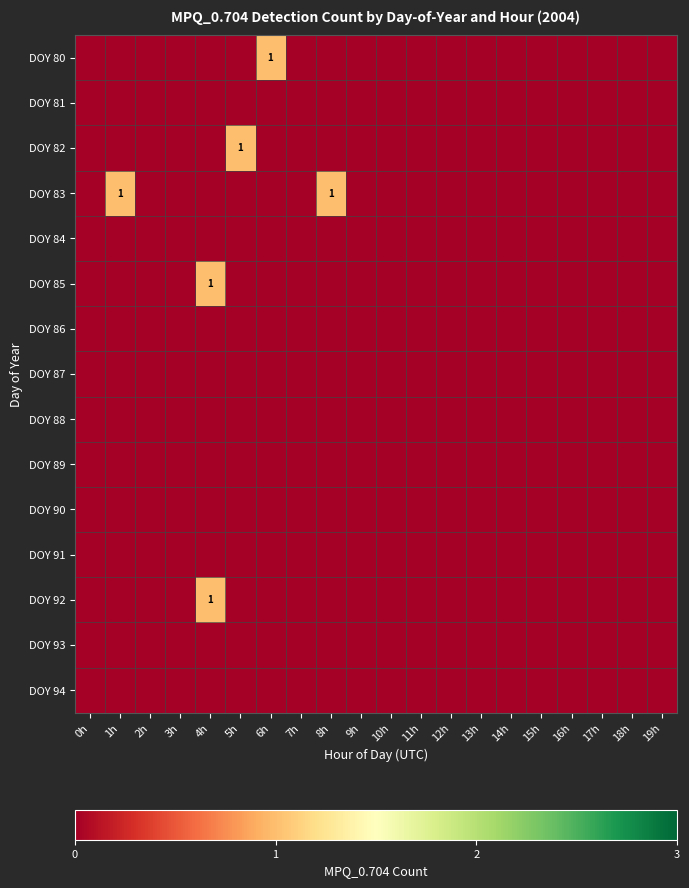

How many distinct data groups are displayed?

15